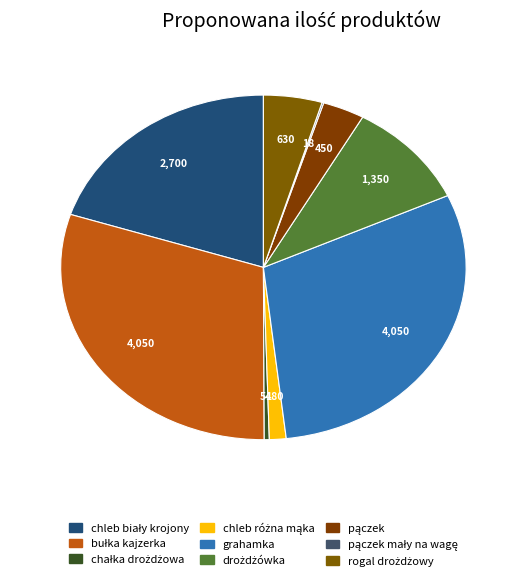

How many slices are in this pie chart?

9